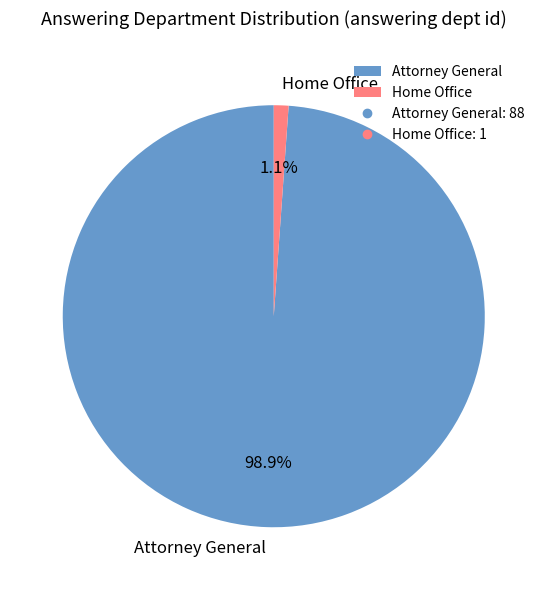

Is it true that Home Office is 1% of the pie?

True